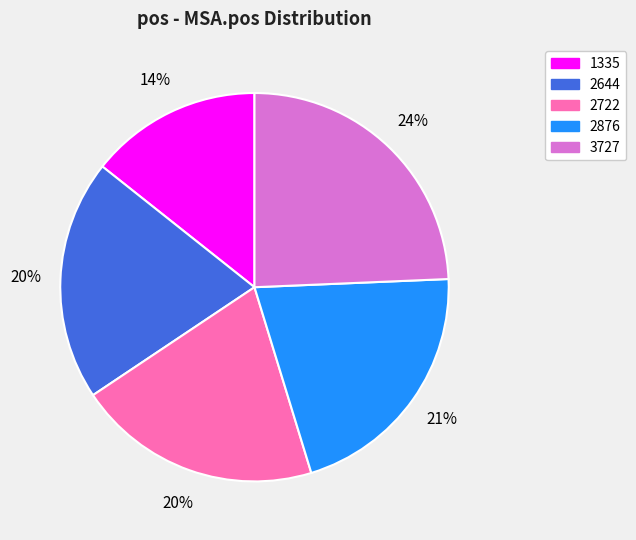

Is it true that 1335 is 27% of the pie?

False